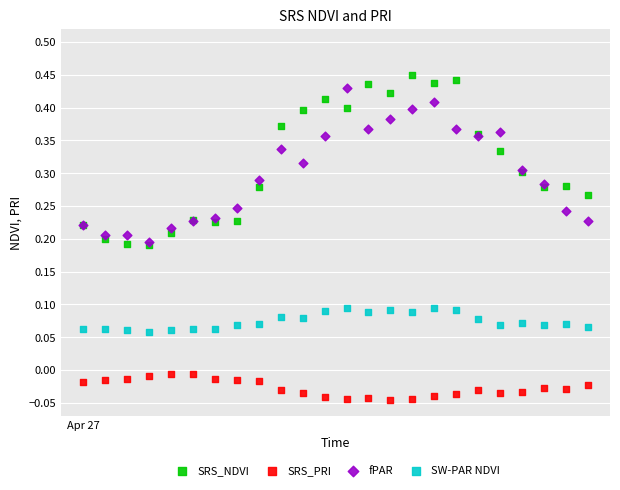

What are all the series names shown in the legend?

SRS_NDVI, SRS_PRI, fPAR, SW-PAR NDVI